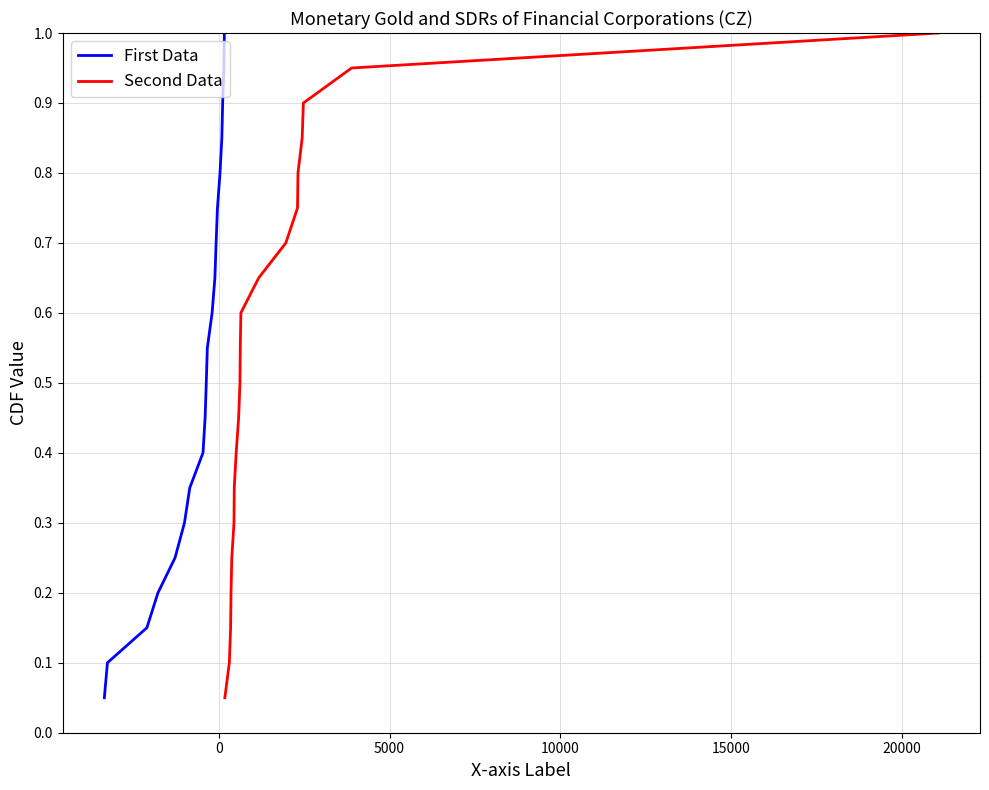

Reading left to right, extract all data points from this chart.

First Data: 0.1	0.1	0.1	0.2	0.2	0.3	0.3	0.4	0.5	0.5	0.6	0.6	0.7	0.7	0.8	0.8	0.8	0.9	0.9	1.0
Second Data: 0.1	0.1	0.1	0.2	0.2	0.3	0.3	0.4	0.5	0.5	0.6	0.6	0.7	0.7	0.8	0.8	0.8	0.9	0.9	1.0